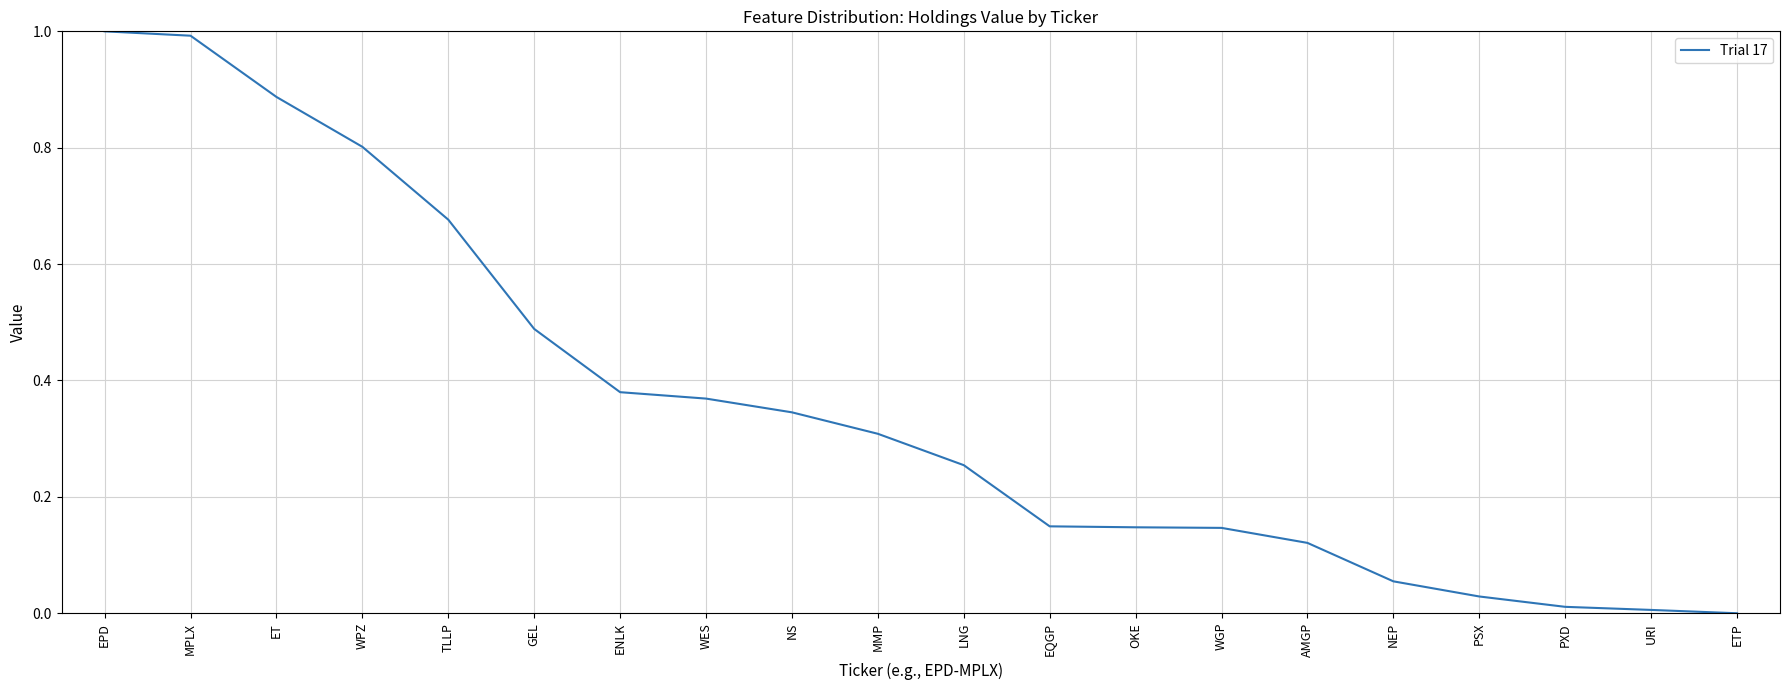

What position from the right is TLLP?

16